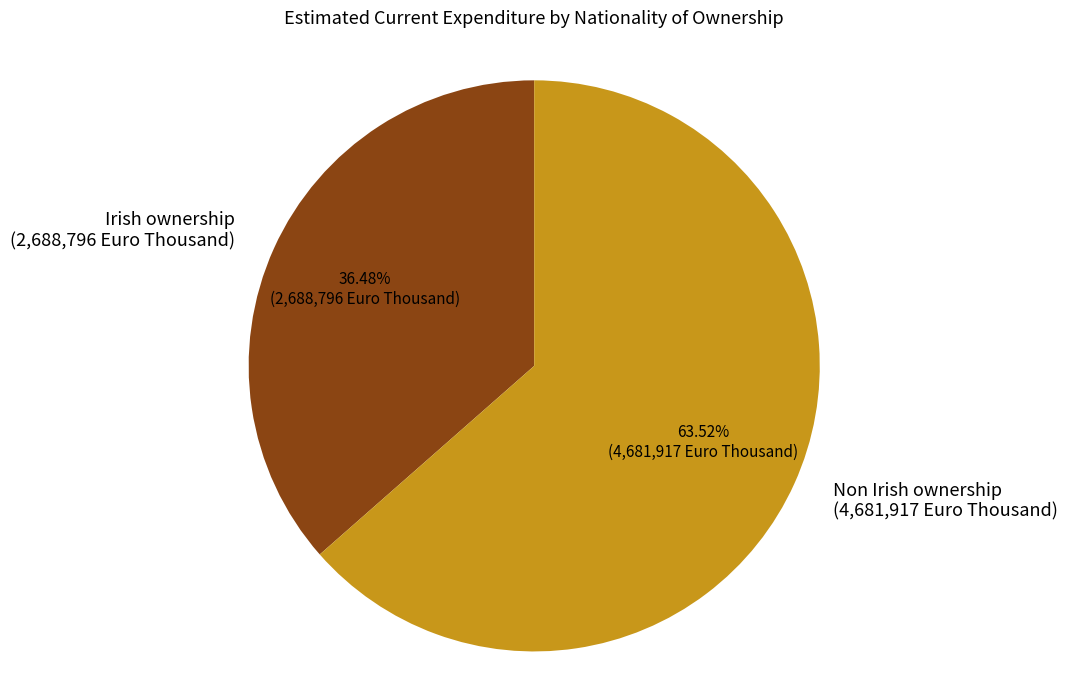

Which category has the smallest portion of the pie?

Irish ownership